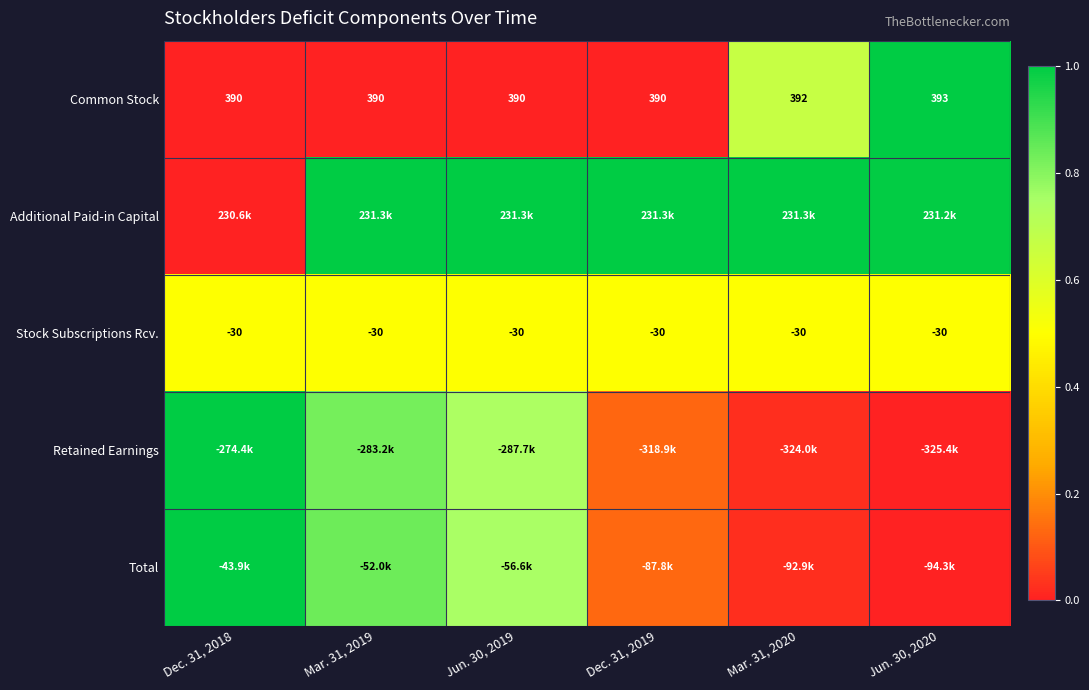

At how many categories does at least one series exceed 0?

6